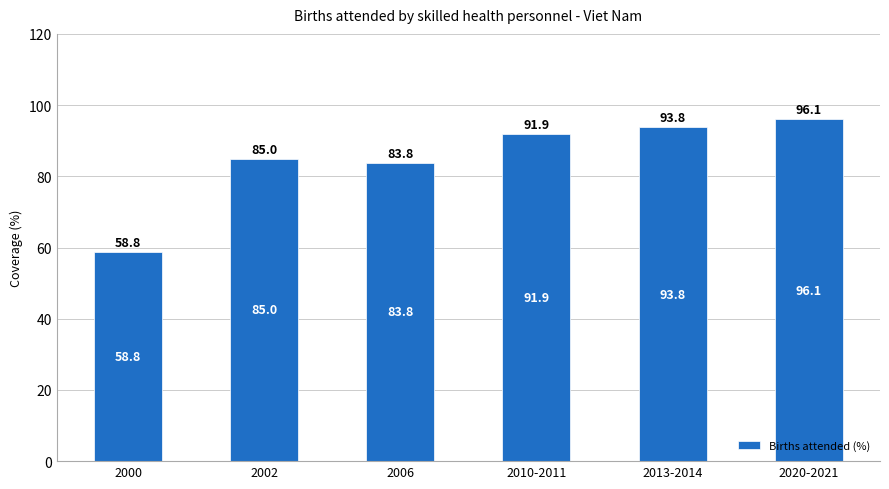

What is the value of the 5th bar from the left?

93.8